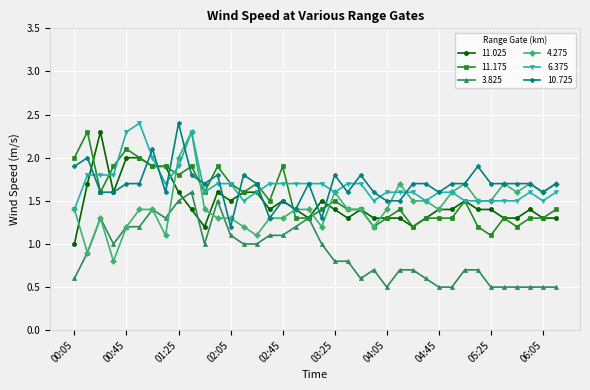

Does the chart have visible grid lines?

Yes